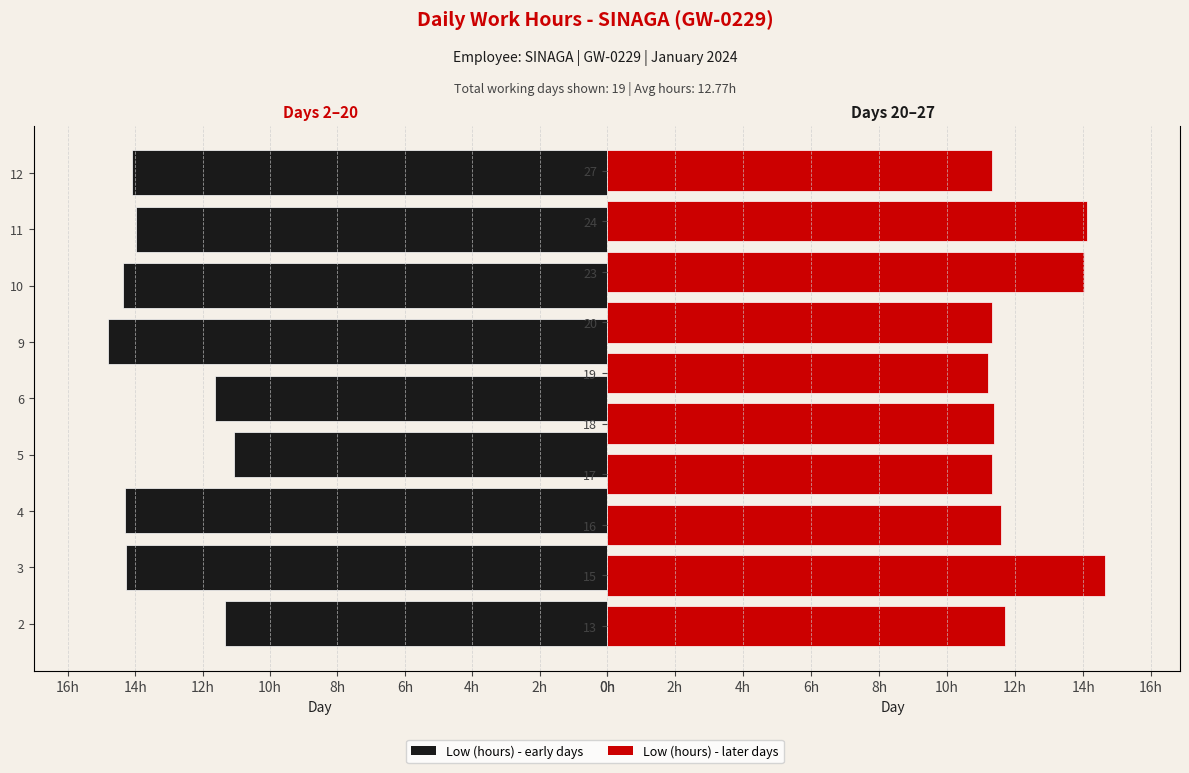

Reading right to left, extract all data points from this chart.

11.3	14.1	14.0	11.3	11.2	11.4	11.3	11.6	14.7	11.7	14.1	14.0	14.4	14.8	11.7	11.1	14.3	14.3	11.3